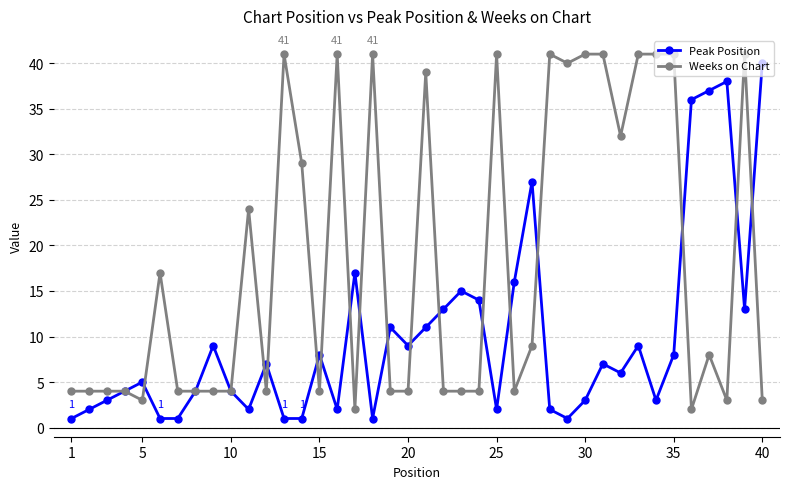

What are all the series names shown in the legend?

Peak Position, Weeks on Chart